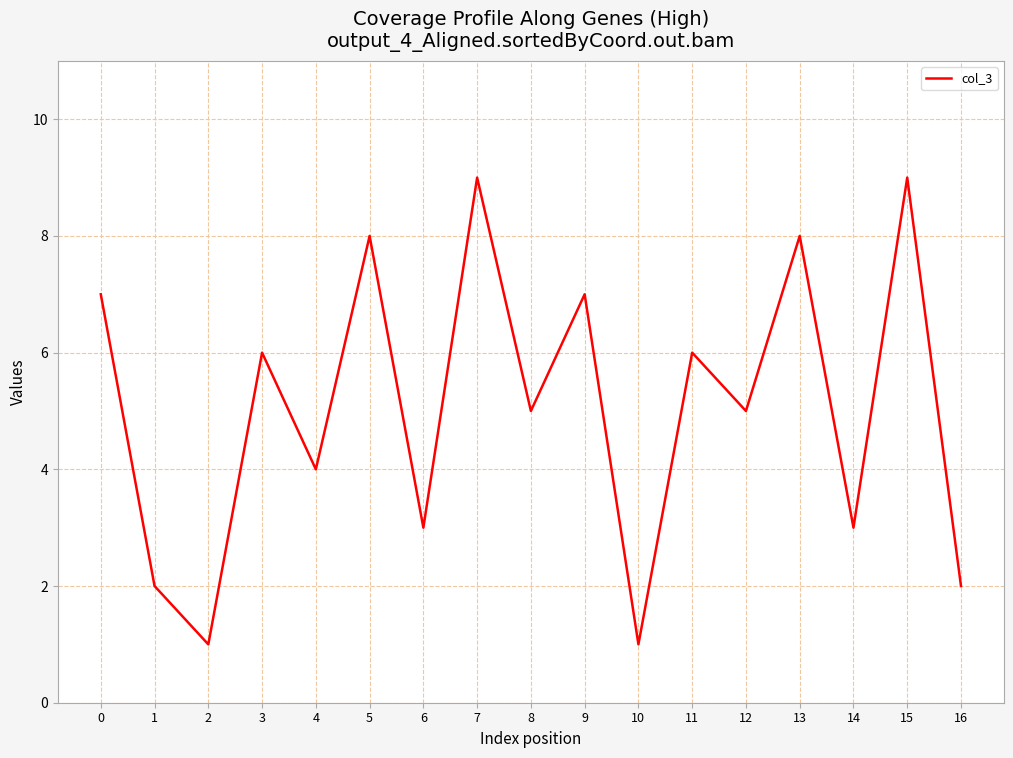

Does the chart display data point markers on the line(s)?

No